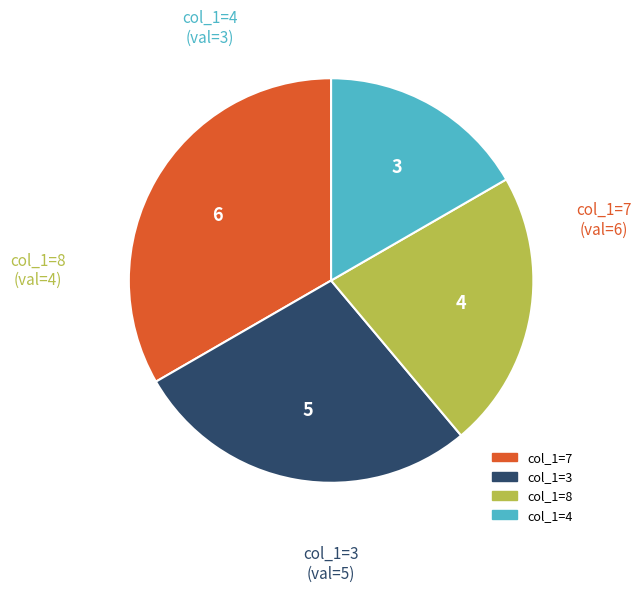

Is there any slice that represents more than half of the pie?

No